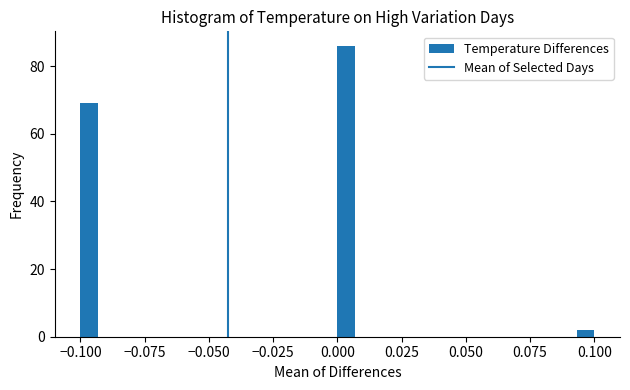

Around what value on the x-axis is the tallest bar? Give the approximate position of its centre, as read against the axis.

0.005